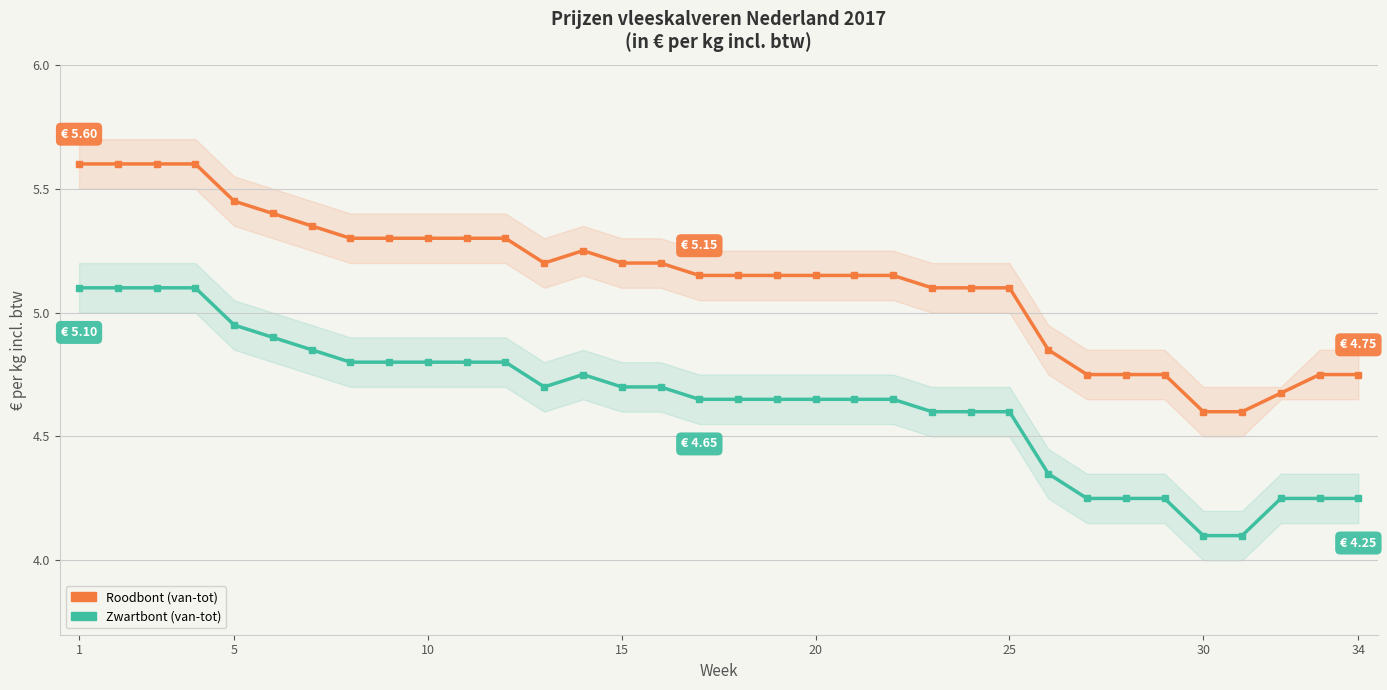

How many lines are shown in the chart?

2